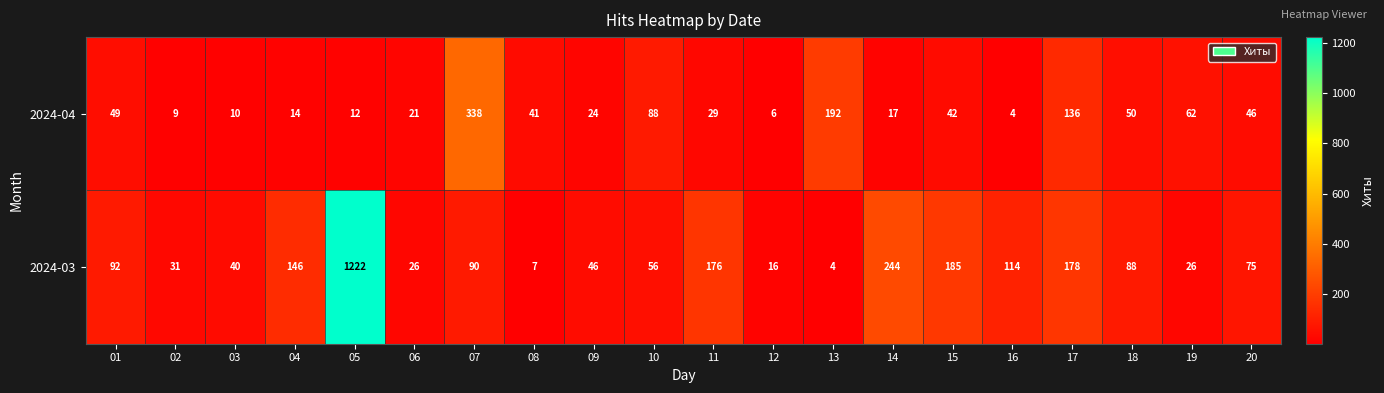

What is the maximum value shown in the chart?

1222